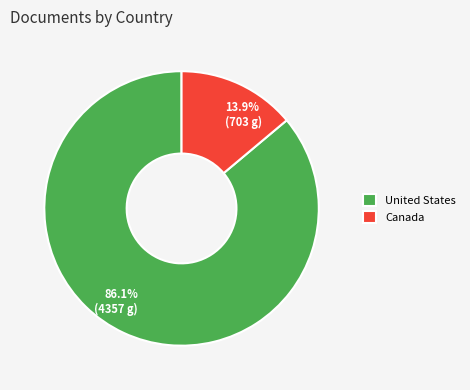

What portion of the pie excludes United States?

13.9%